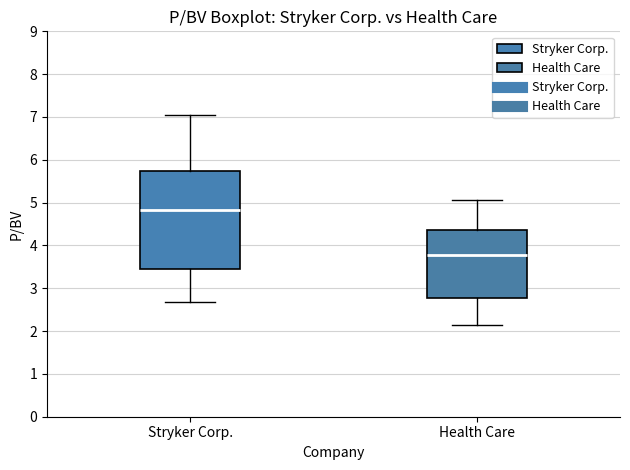

Which box has the lowest median line?

Health Care